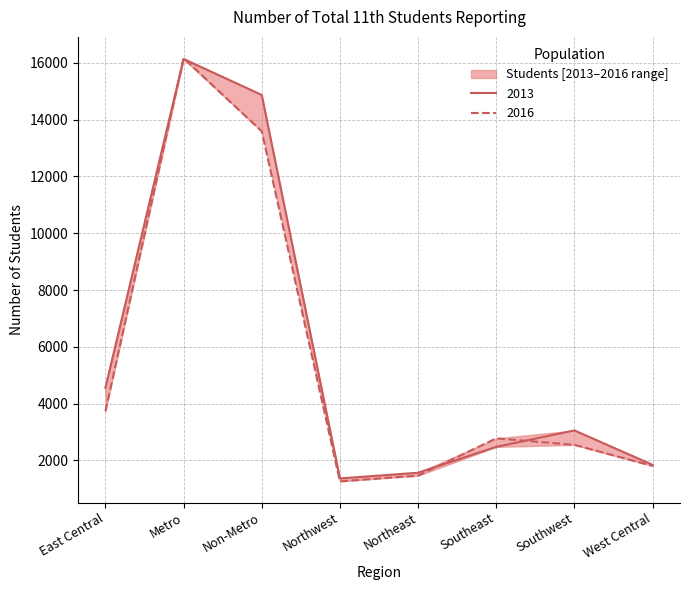

Where is 2013 nearest to the value 8749?

East Central